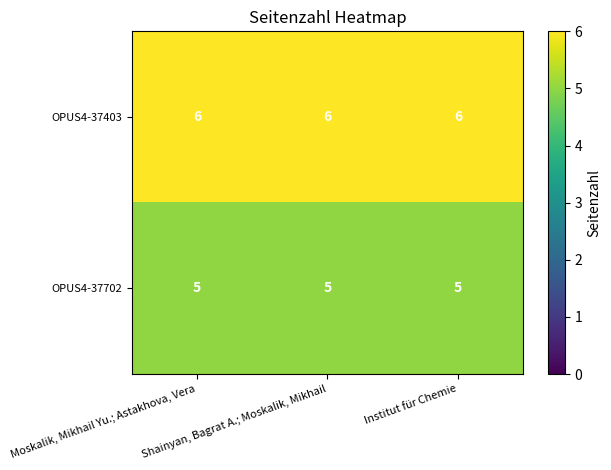

What is the minimum value shown in the chart?

5